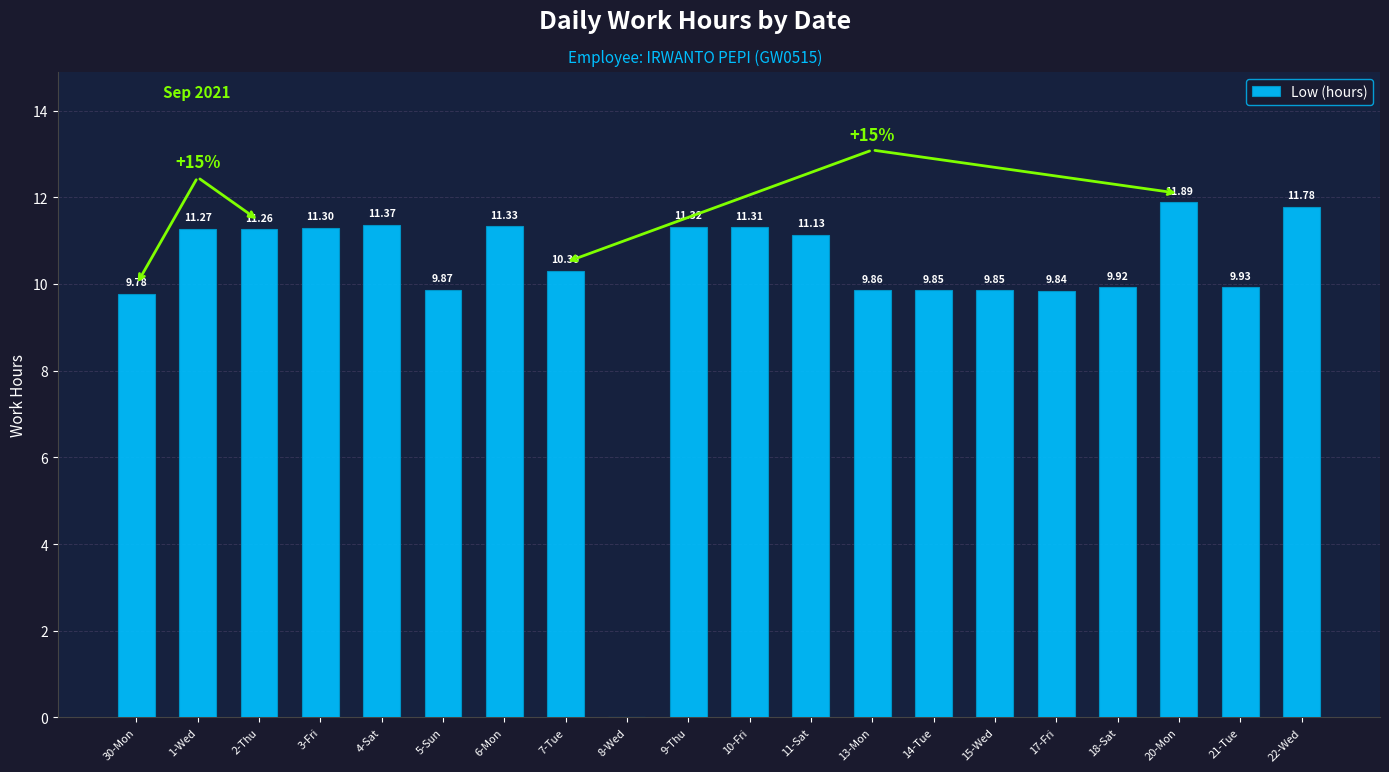

Are the bars horizontal?

No